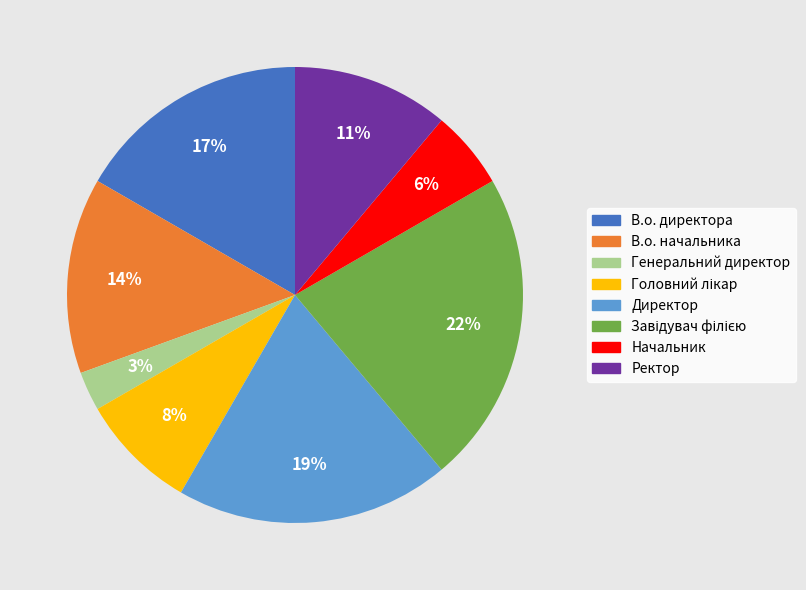

What percentage is the В.о. начальника slice, to the nearest percent?

14%